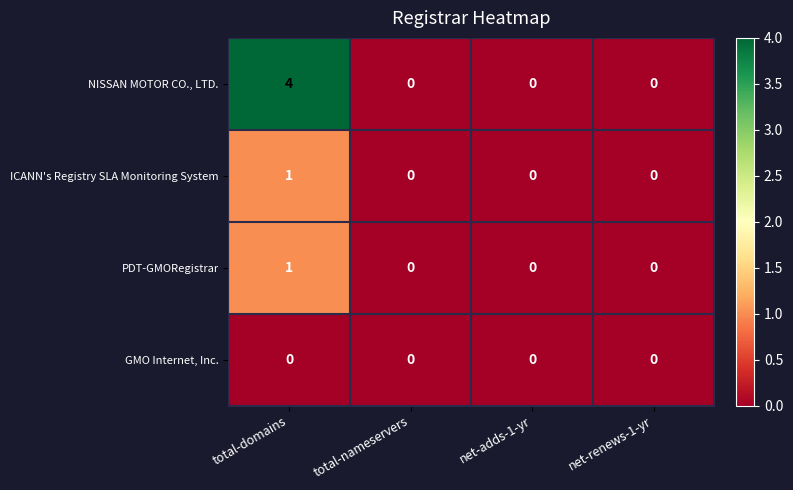

What is the difference between the maximum and minimum values in the NISSAN MOTOR CO., LTD. series?

4